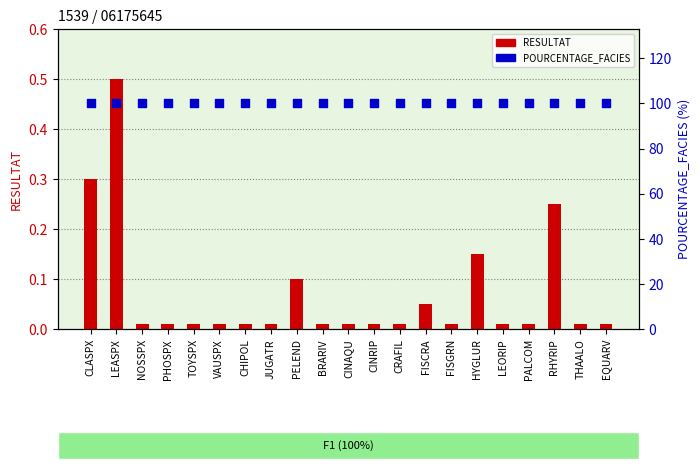

Which series has the widest spread of Y values?

RESULTAT